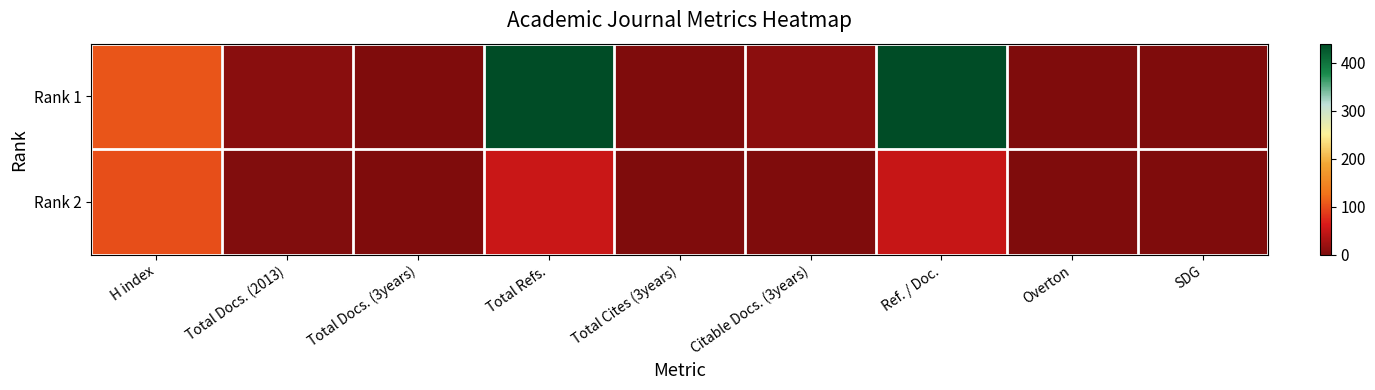

Reading right to left, transcribe all the data shown in this chart.

Rank 1: SDG=0	Overton=0	Ref. / Doc.=439	Citable Docs. (3years)=10	Total Cites (3years)=0	Total Refs.=440	Total Docs. (3years)=0	Total Docs. (2013)=8	H index=105
Rank 2: SDG=0	Overton=0	Ref. / Doc.=50	Citable Docs. (3years)=0	Total Cites (3years)=0	Total Refs.=52	Total Docs. (3years)=0	Total Docs. (2013)=2	H index=100